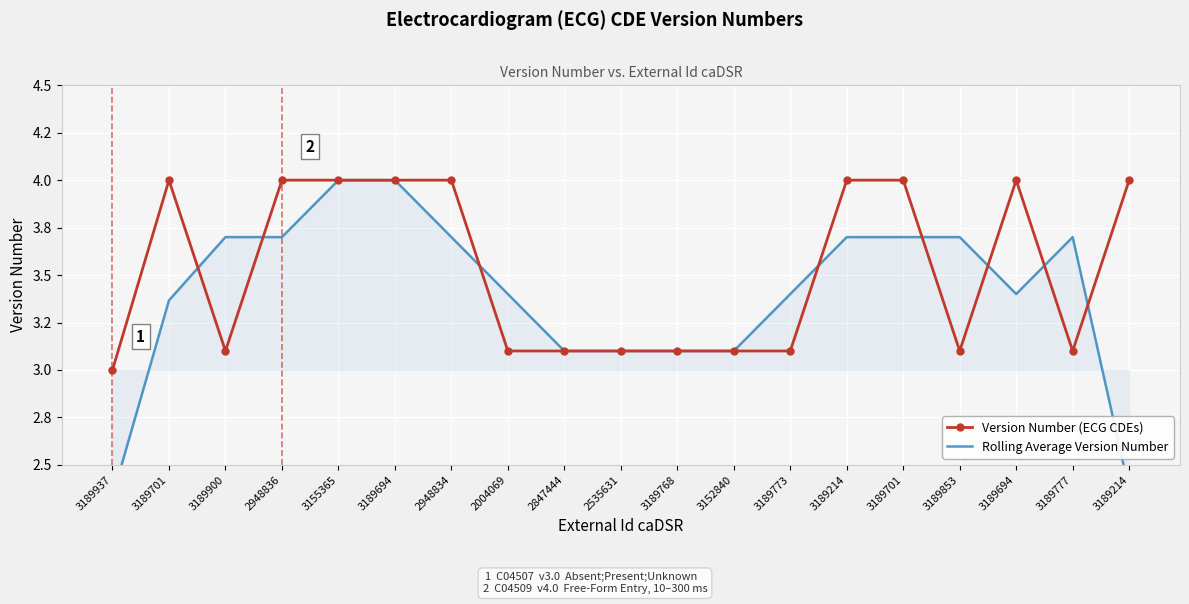

How many data points in Version Number (ECG CDEs) are above 3?

18